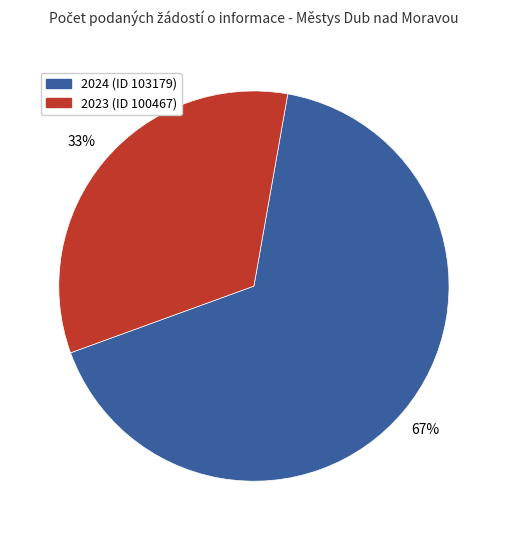

Which category has the biggest portion of the pie?

2024 (ID 103179)